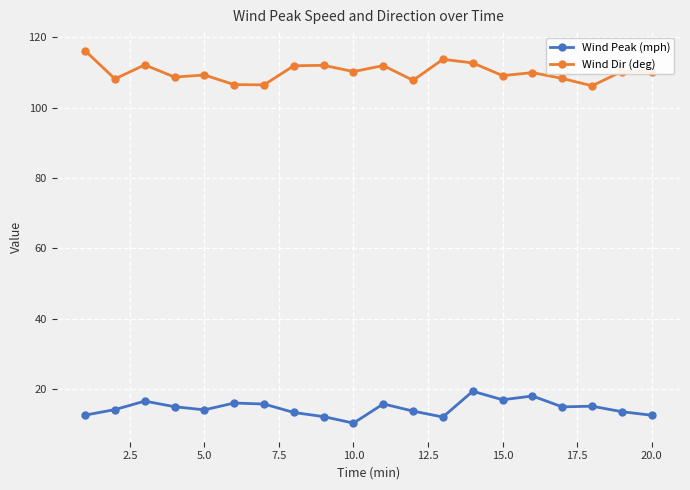

Count the number of categories in the chart.

20